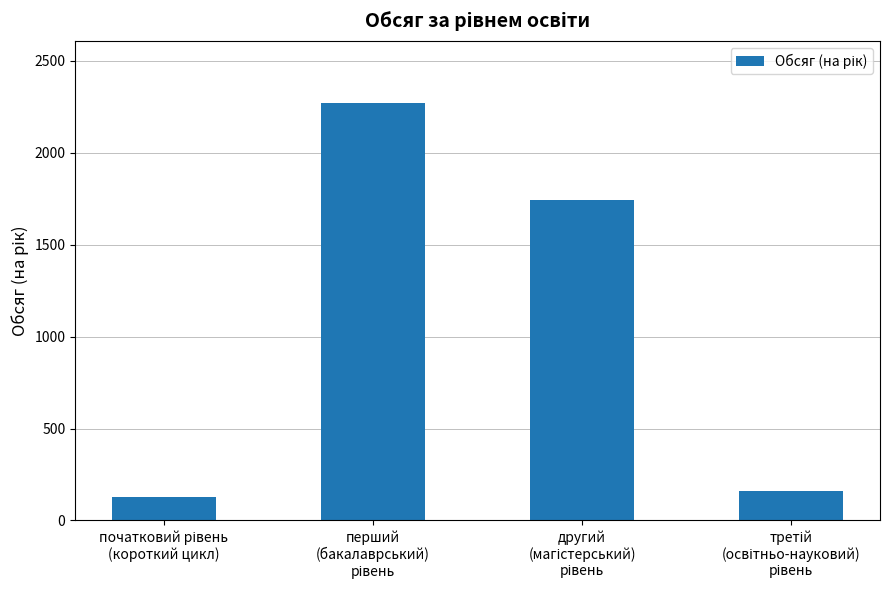

How many distinct data groups are displayed?

1